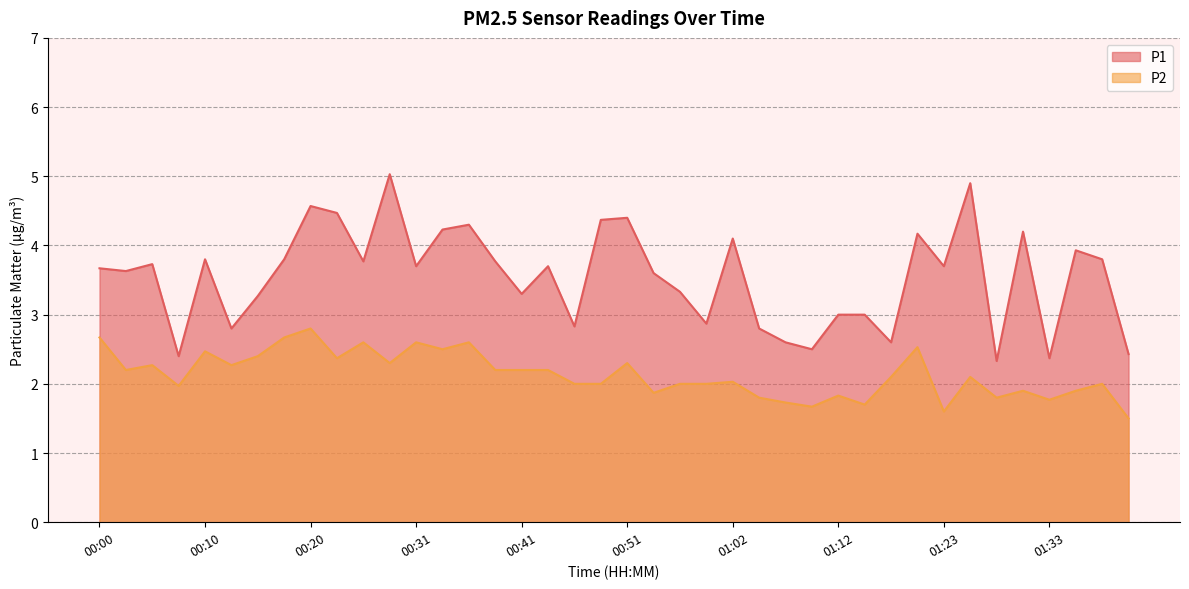

At how many categories does at least one series exceed 1?

40